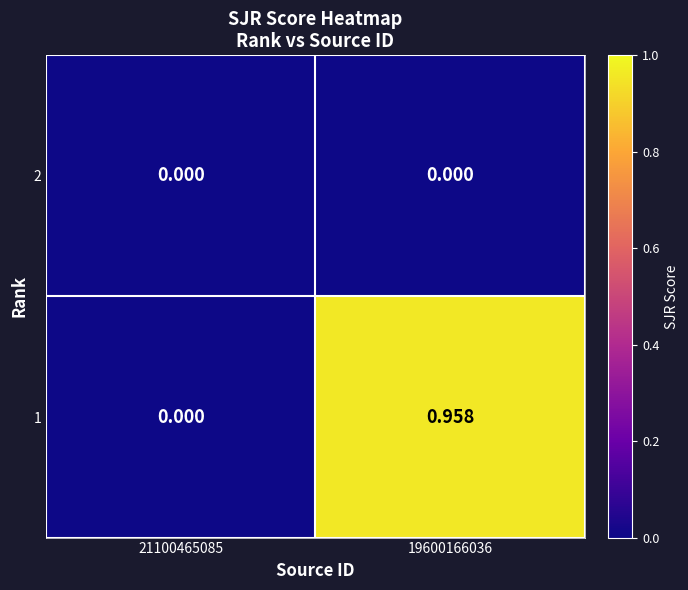

How many series are shown in this chart?

2